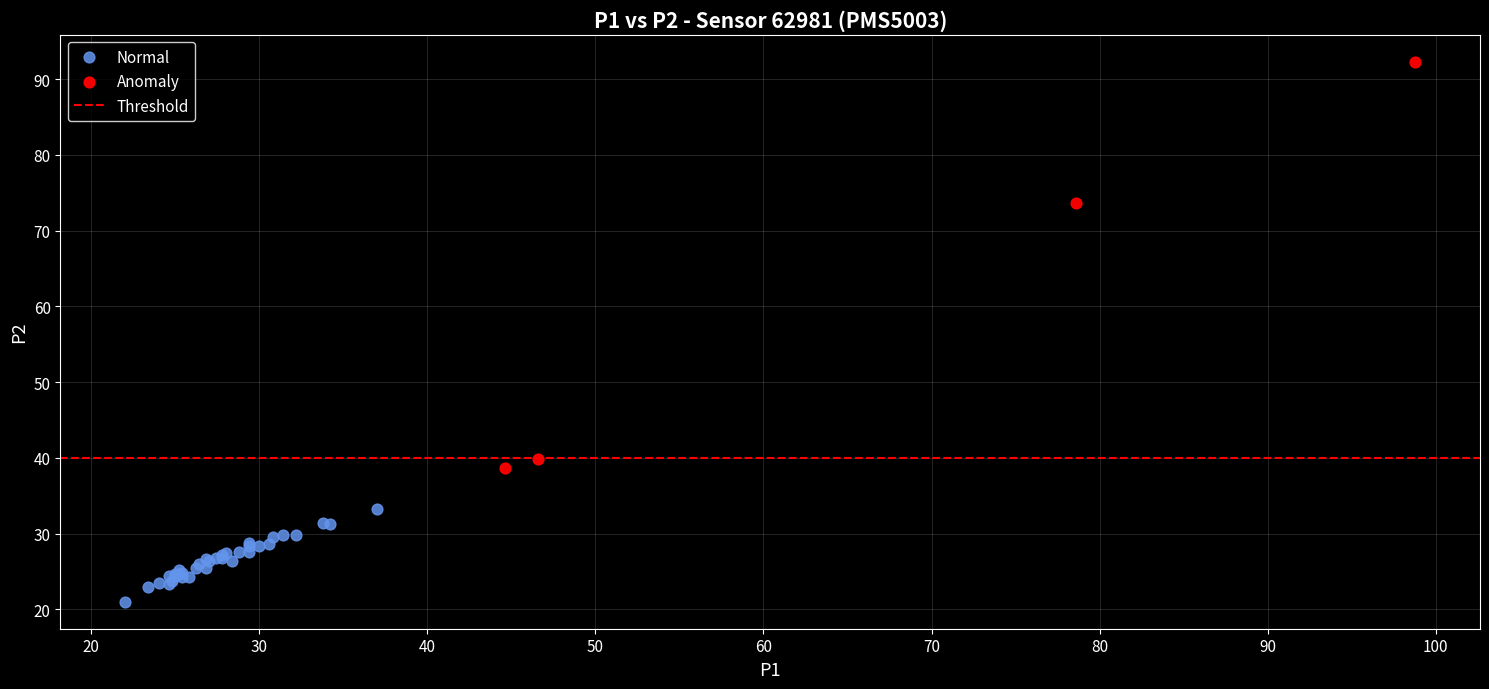

Which series contains the lowest Y value?

Normal